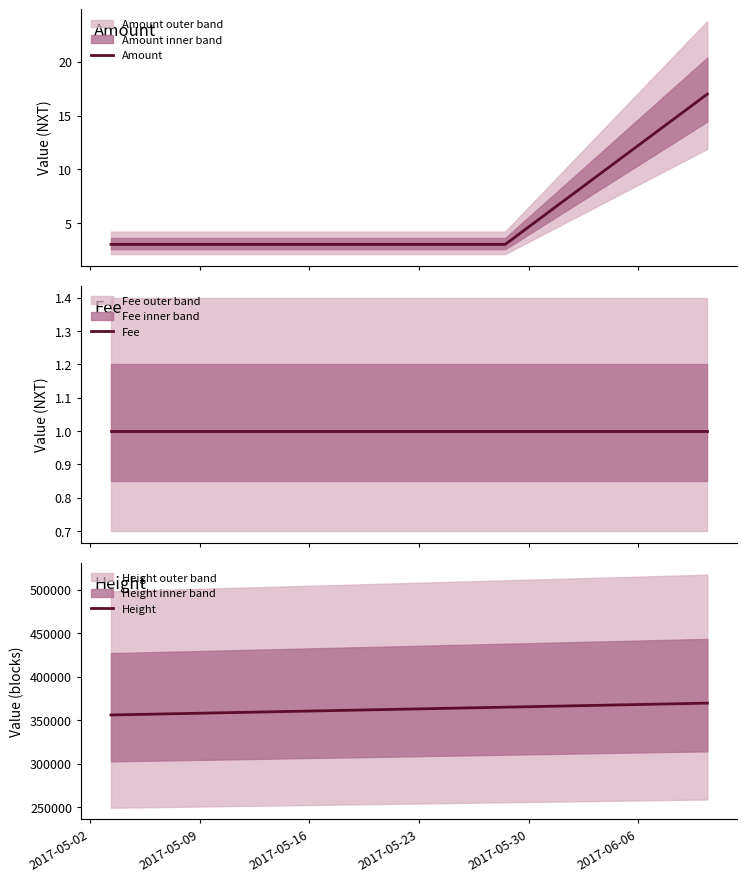

True or false: Amount and Height intersect in this chart.

False